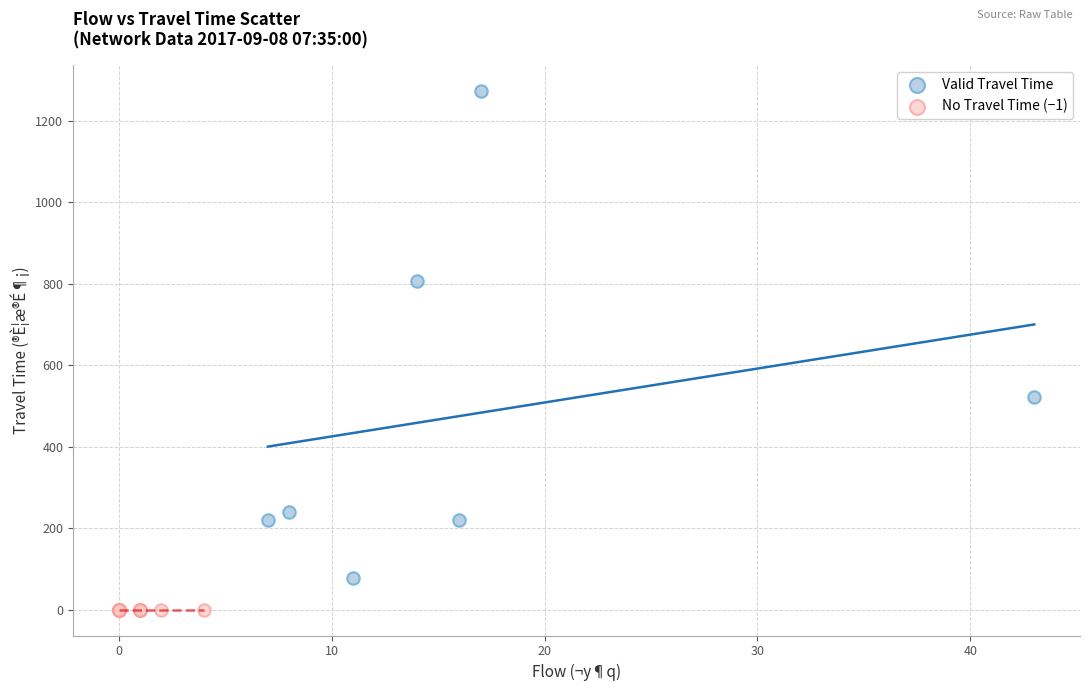

What are all the series names shown in the legend?

Valid Travel Time, No Travel Time (−1)